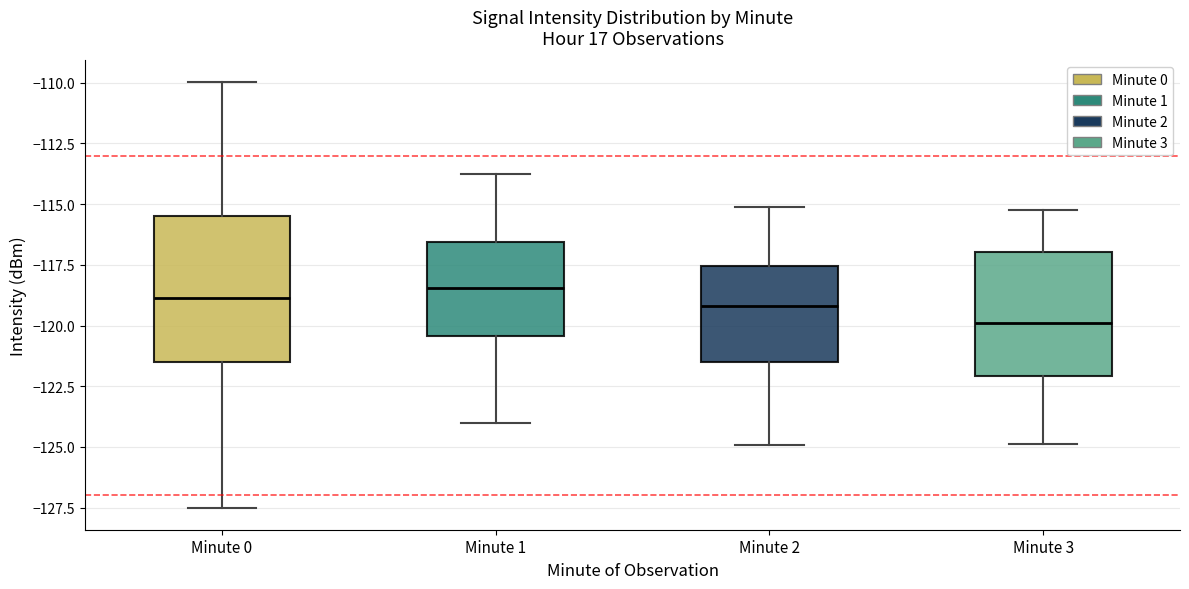

Reading left to right, read every box against the y-axis: the position of its median line, the range the box covers, and the ends of its whiskers. The values are not printed on the chart, so give them approximately, as read against the axis.

Minute 0: median -119.0, box -121.5 to -115.5, whiskers -127.5 to -110.0
Minute 1: median -118.5, box -120.5 to -116.5, whiskers -124.0 to -114.0
Minute 2: median -119.0, box -121.5 to -117.5, whiskers -125.0 to -115.0
Minute 3: median -120.0, box -122.0 to -117.0, whiskers -125.0 to -115.0